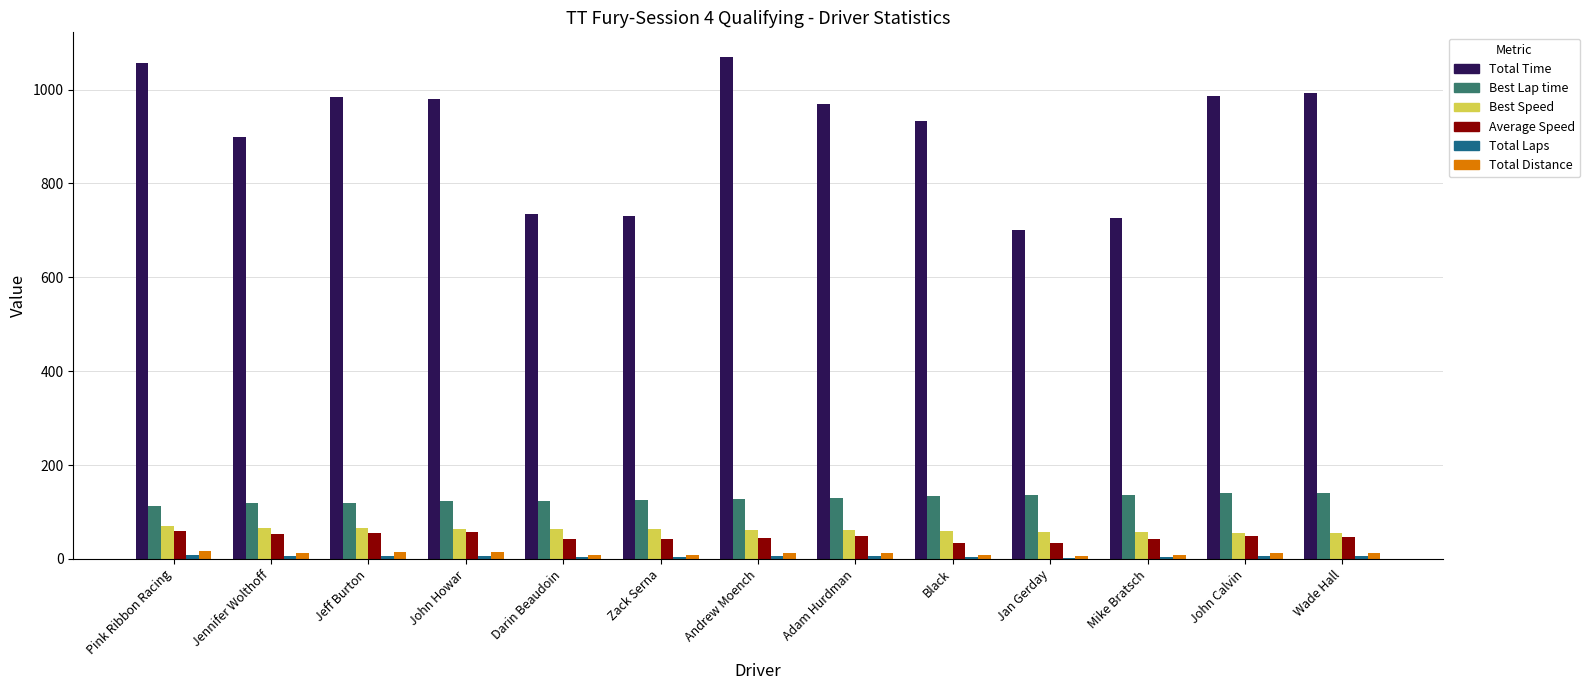

True or false: Best Lap time has a value of 213.0 at Black.

False